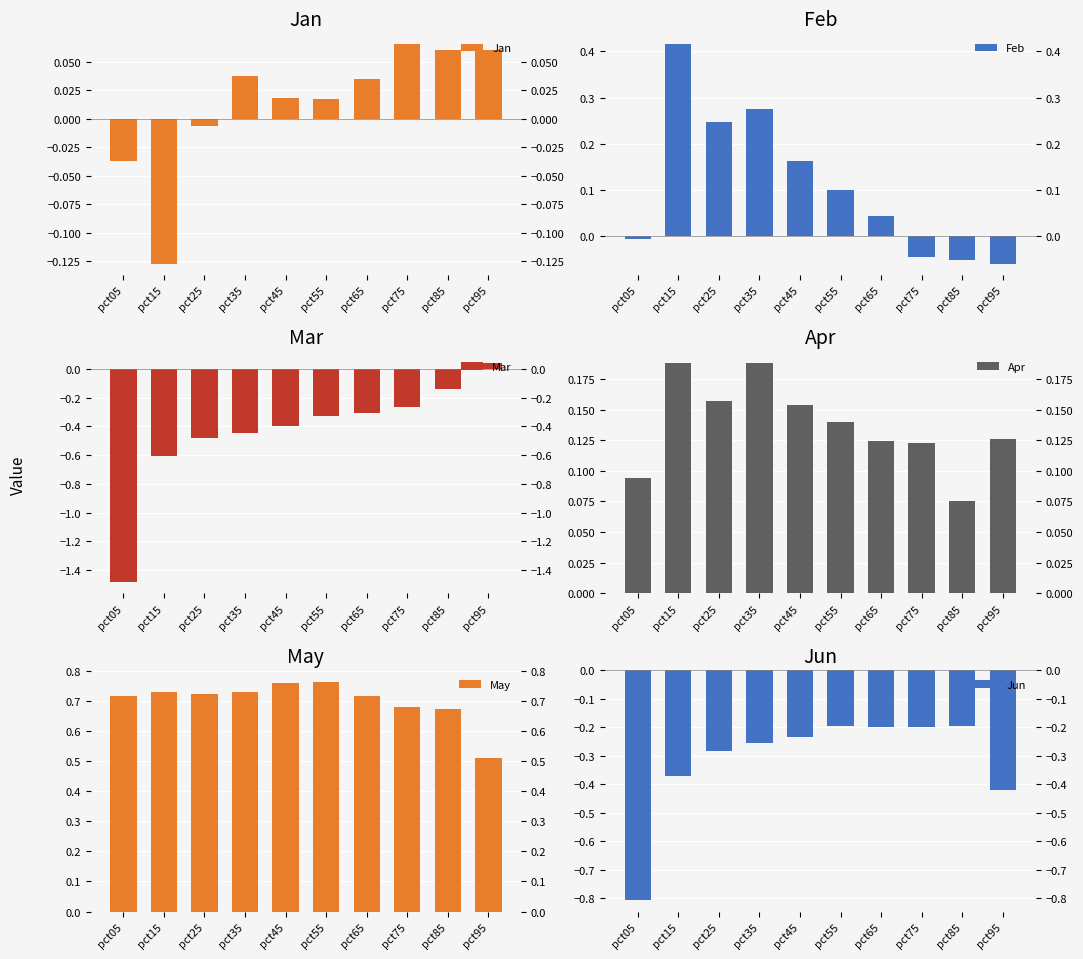

Which series has the largest total across all categories?

May